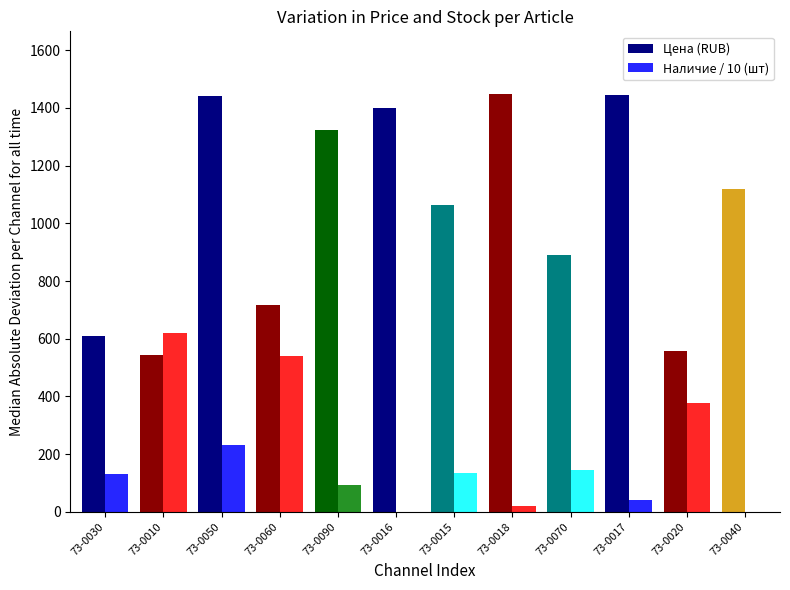

How many groups of bars are there?

12